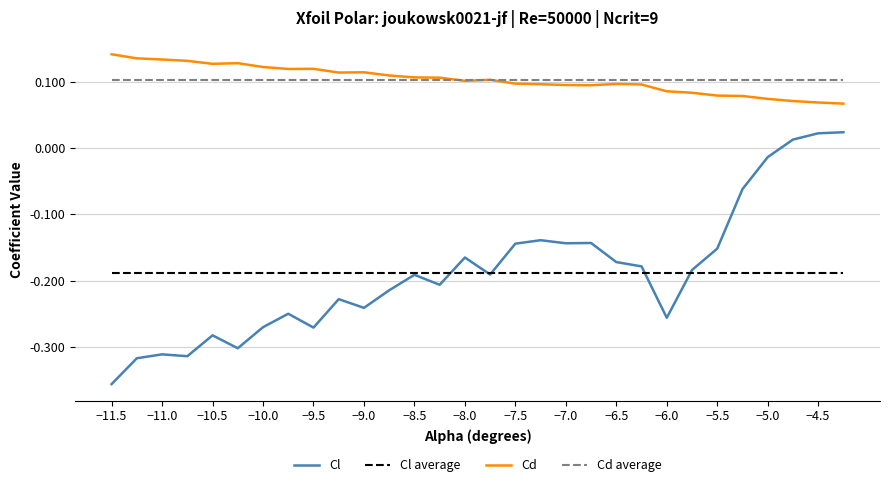

Rank the series by their maximum value, from lowest to highest.

Cl average, Cl, Cd average, Cd